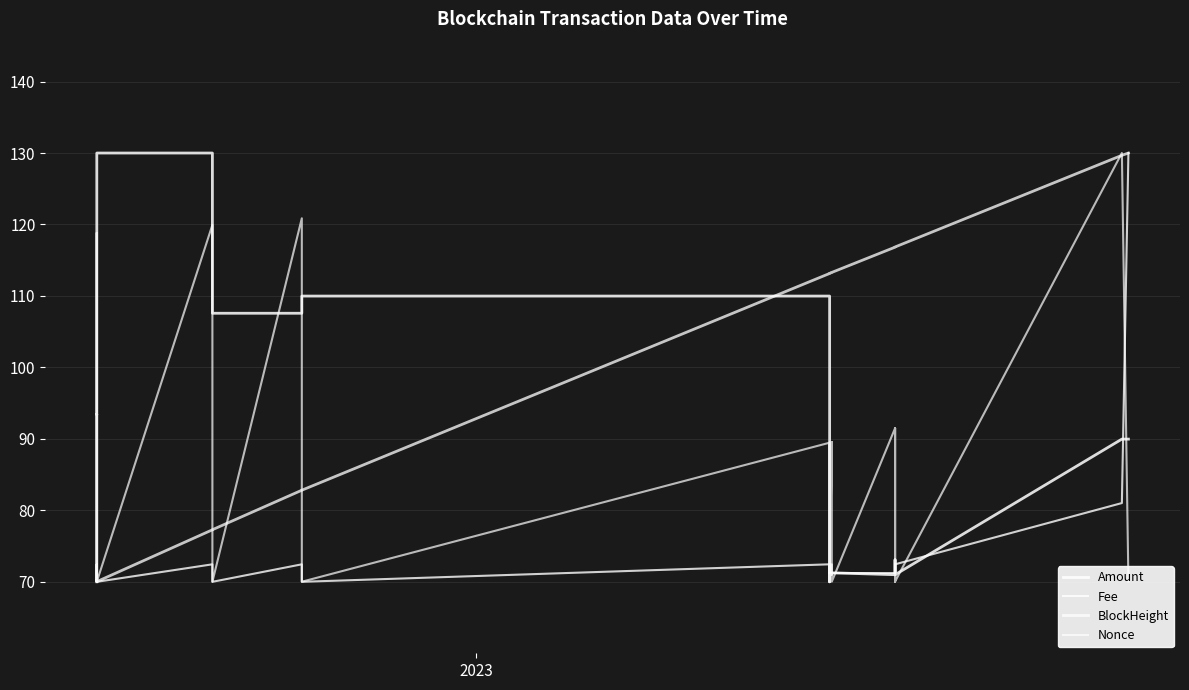

How many intersections are there between Fee and Amount?

9